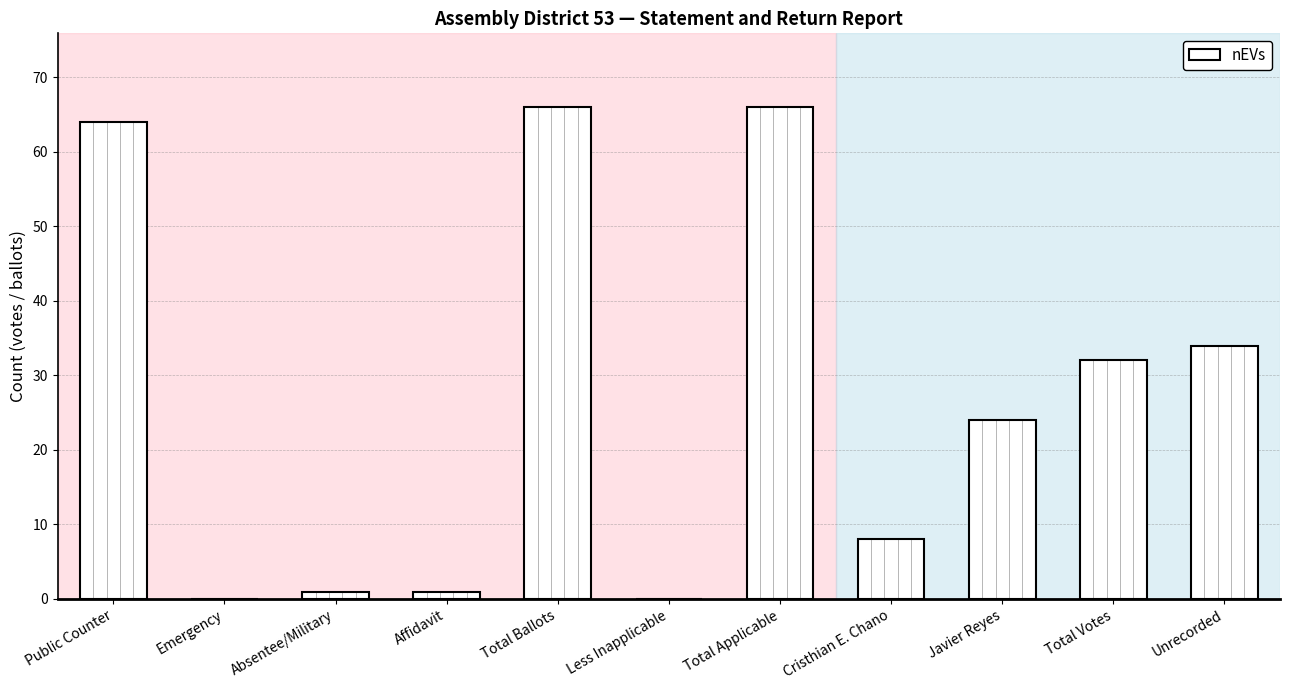

Between Affidavit and Total Votes, which is larger?

Total Votes